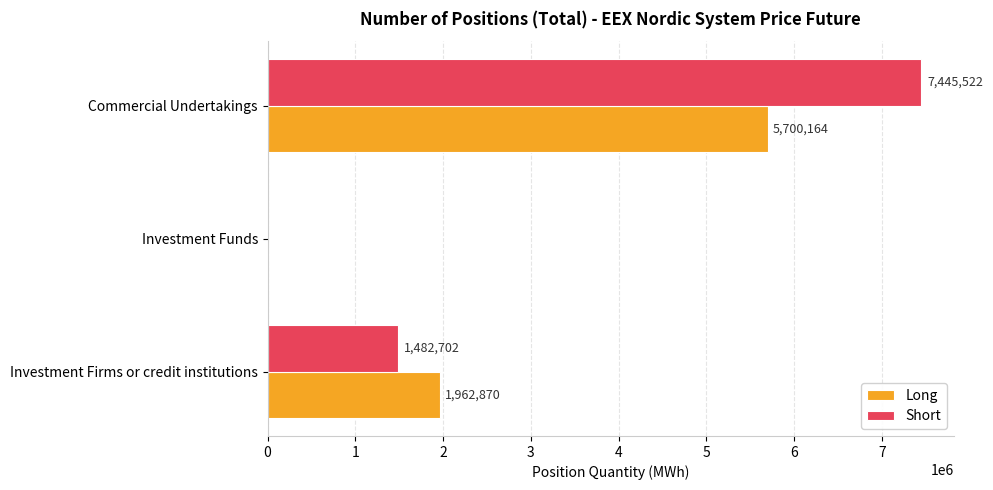

Which series changed the most between Investment Firms or credit institutions and Commercial Undertakings?

Short